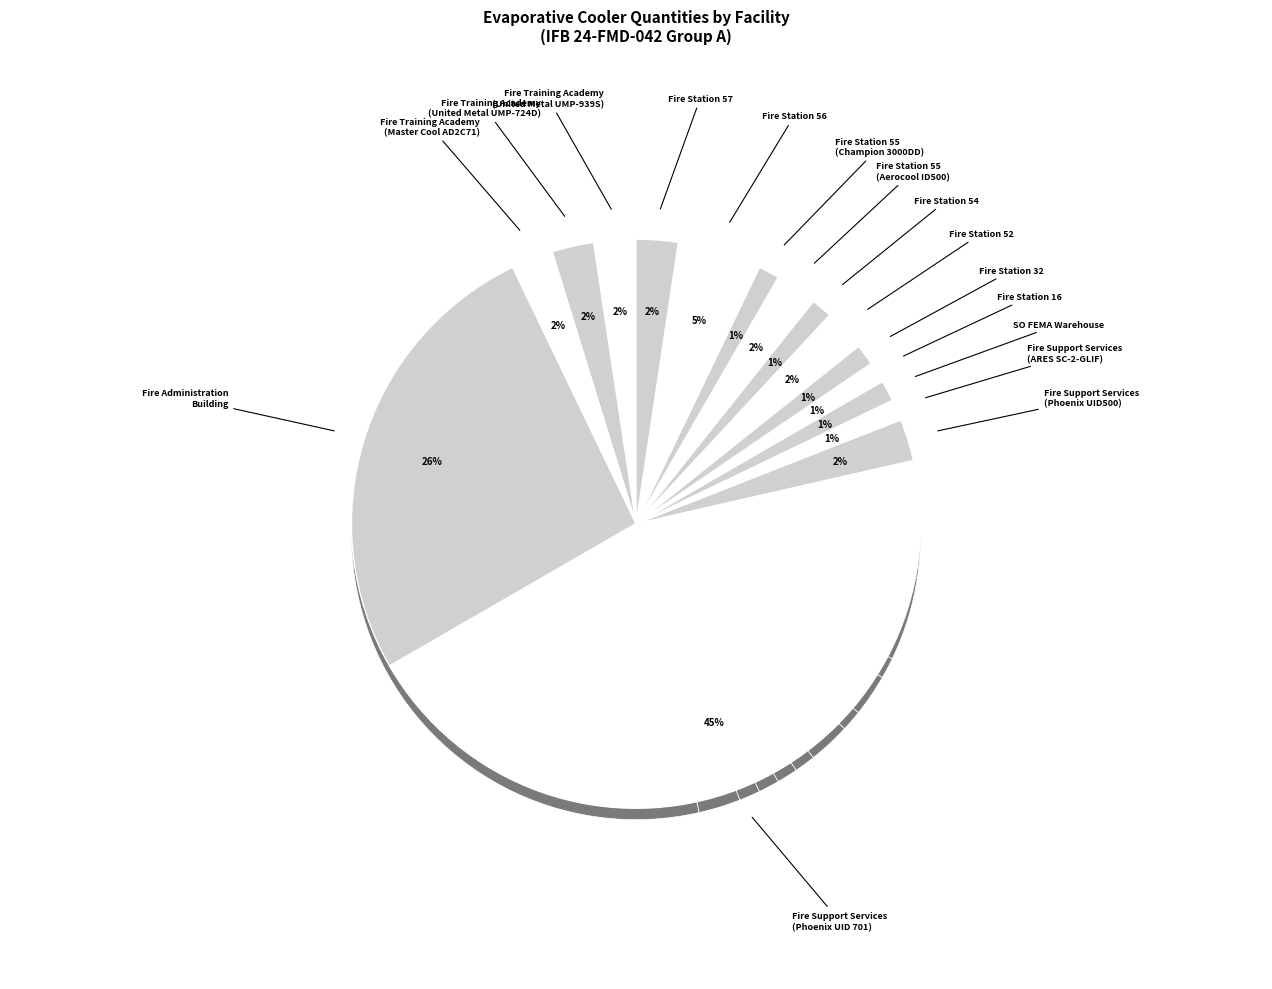

What is the largest slice in the pie chart?

Fire Support Services
(Phoenix UID 701)